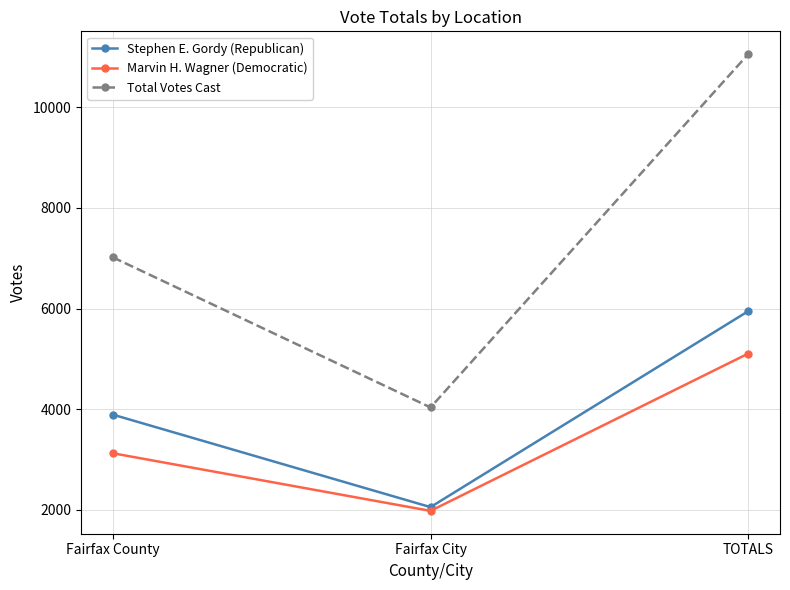

The Stephen E. Gordy (Republican) series shows 2055 at Fairfax City. True or false?

True